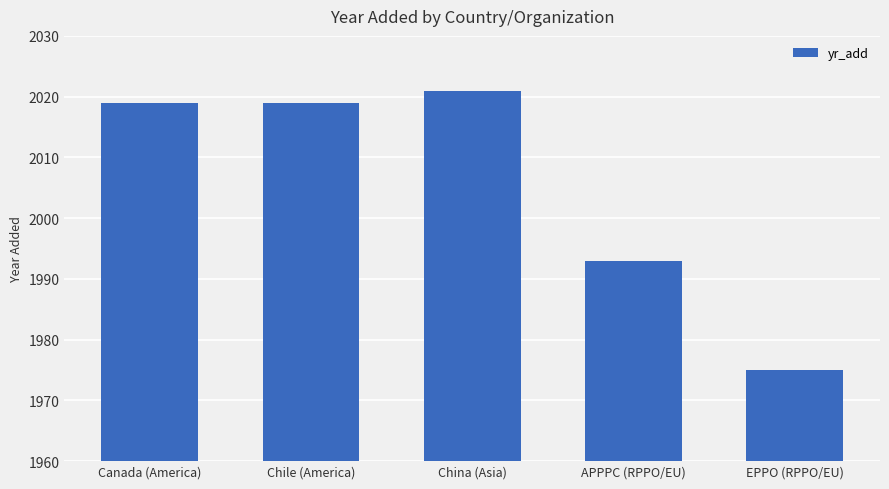

True or false: the data shows 1102 at EPPO (RPPO/EU).

False